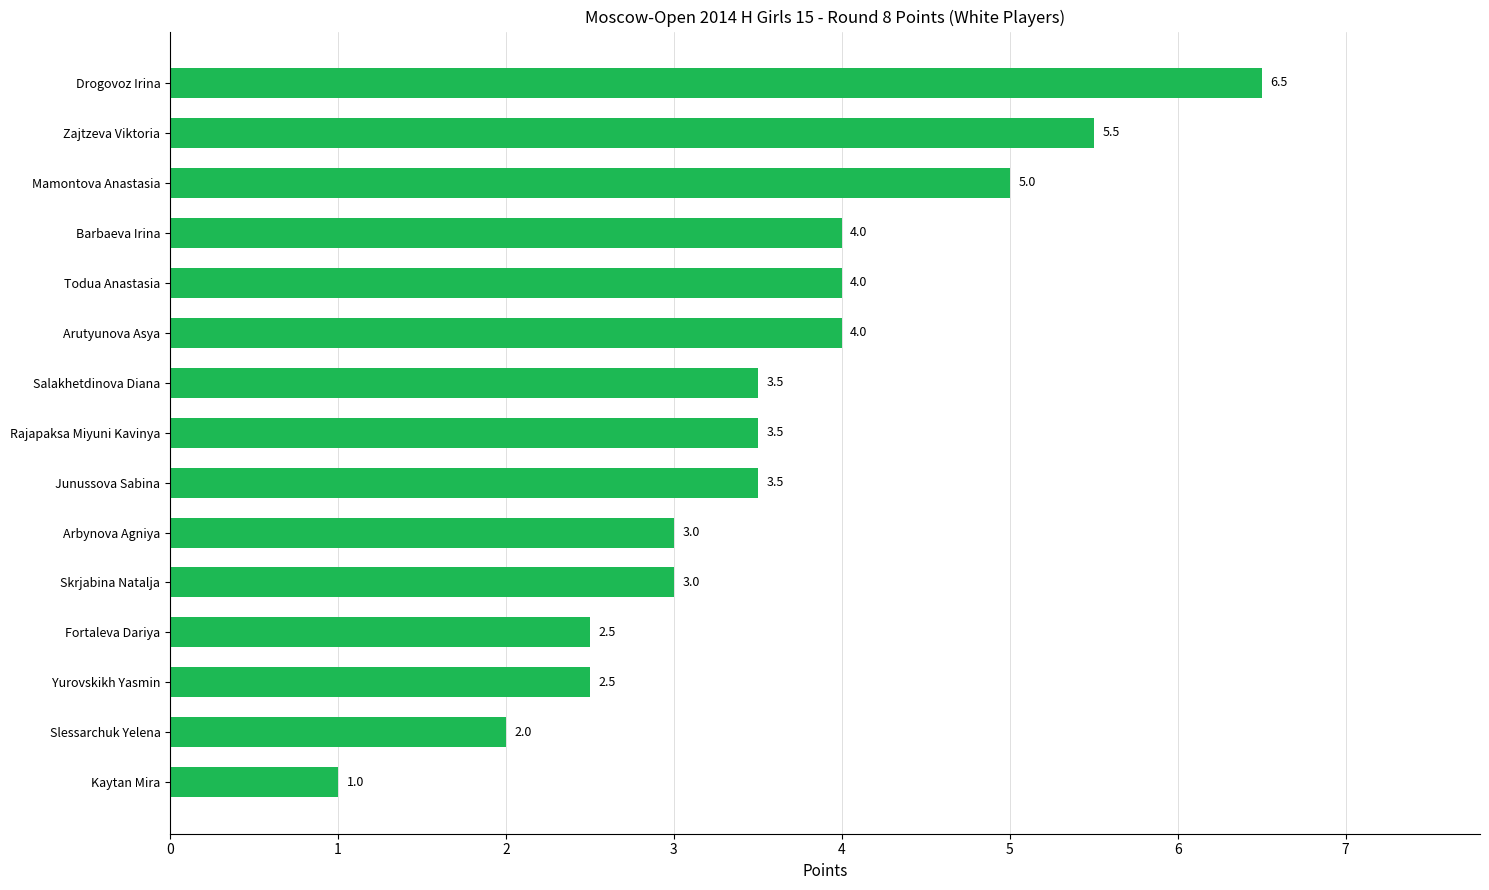

What is the change in value from Slessarchuk Yelena to Arbynova Agniya?

+1.0